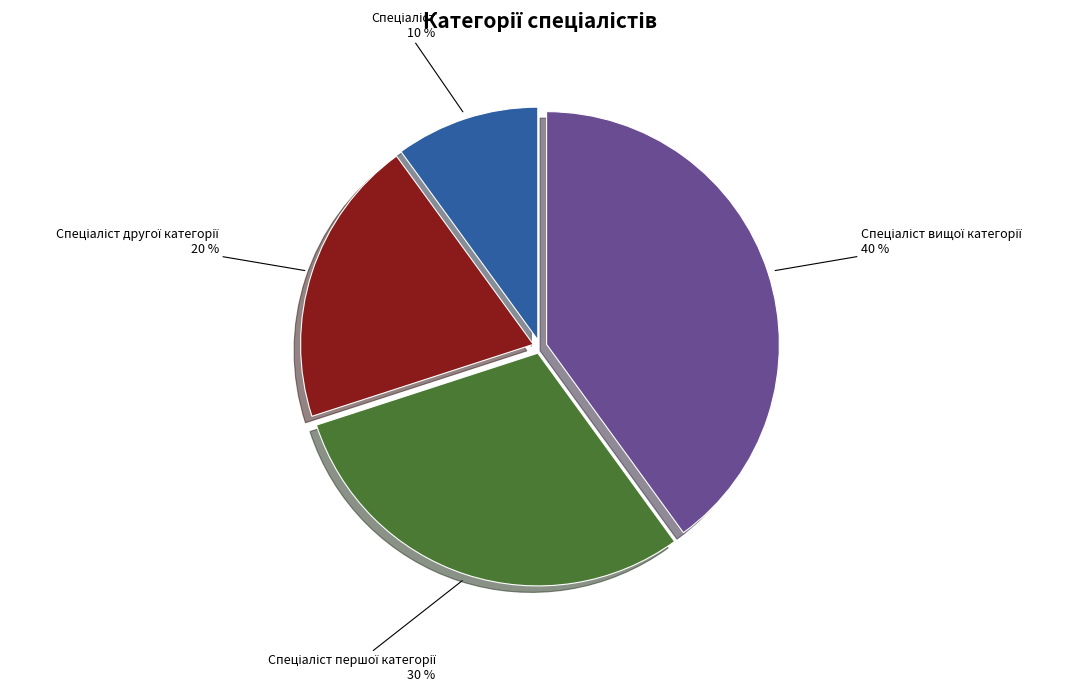

To the nearest percent, what is the difference between the largest and smallest slice percentages?

30%